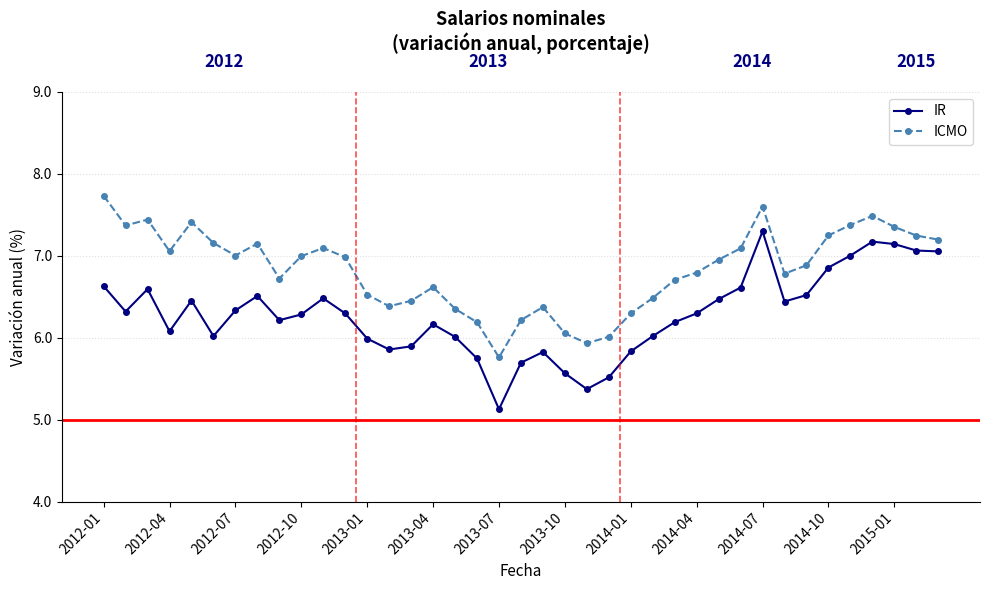

Which series has the largest total across all categories?

ICMO